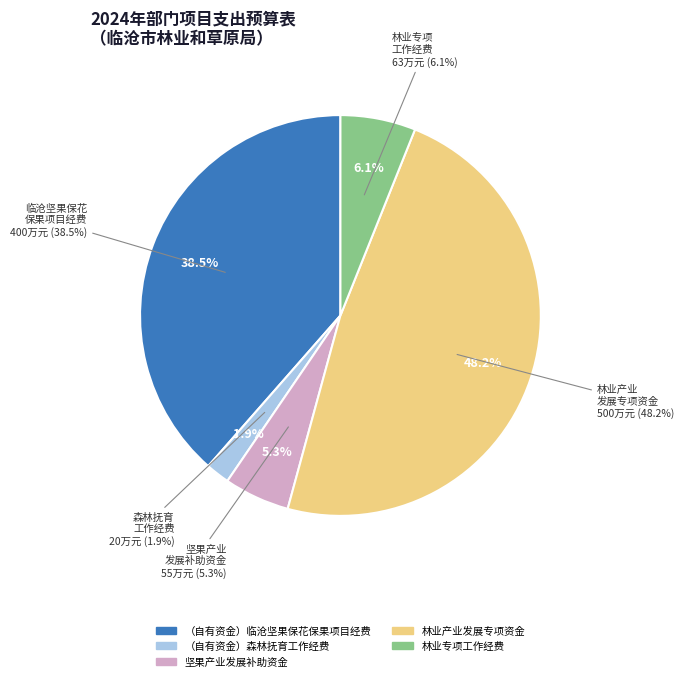

How many slices are in this pie chart?

5